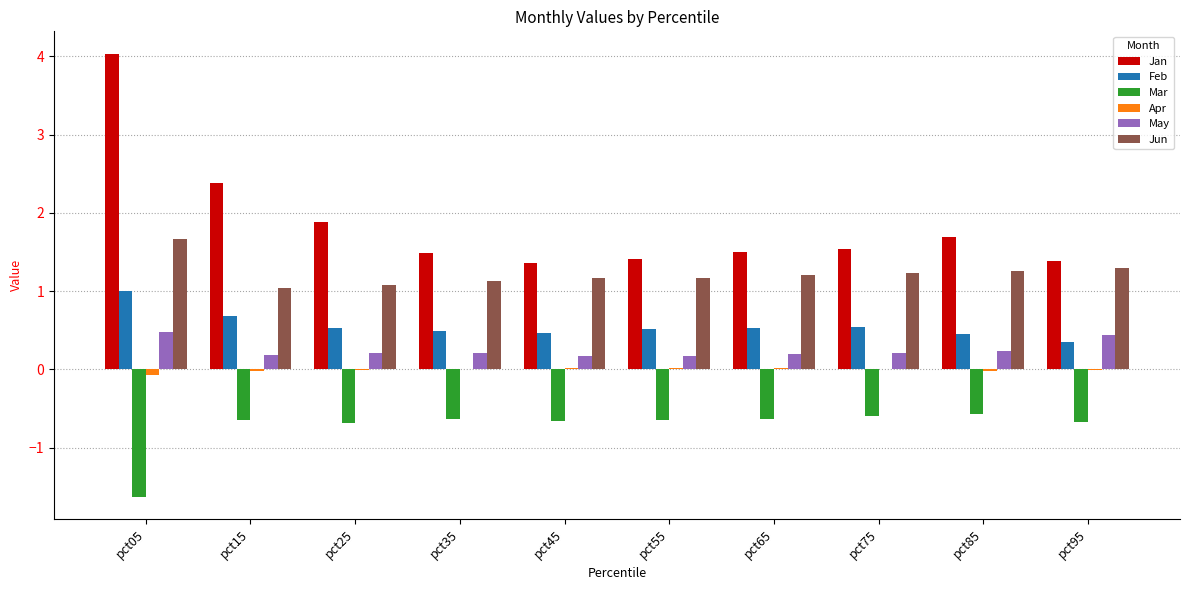

The value of Feb at pct65 is 0.5. True or false?

True